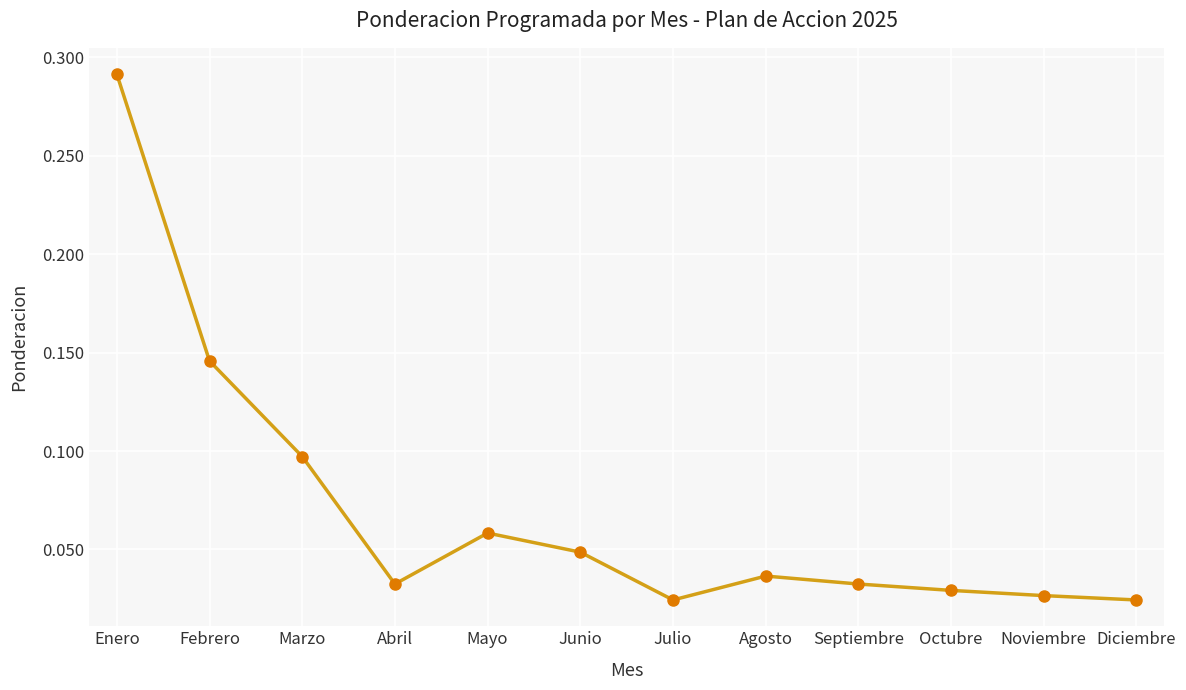

What position from the right is Noviembre?

2